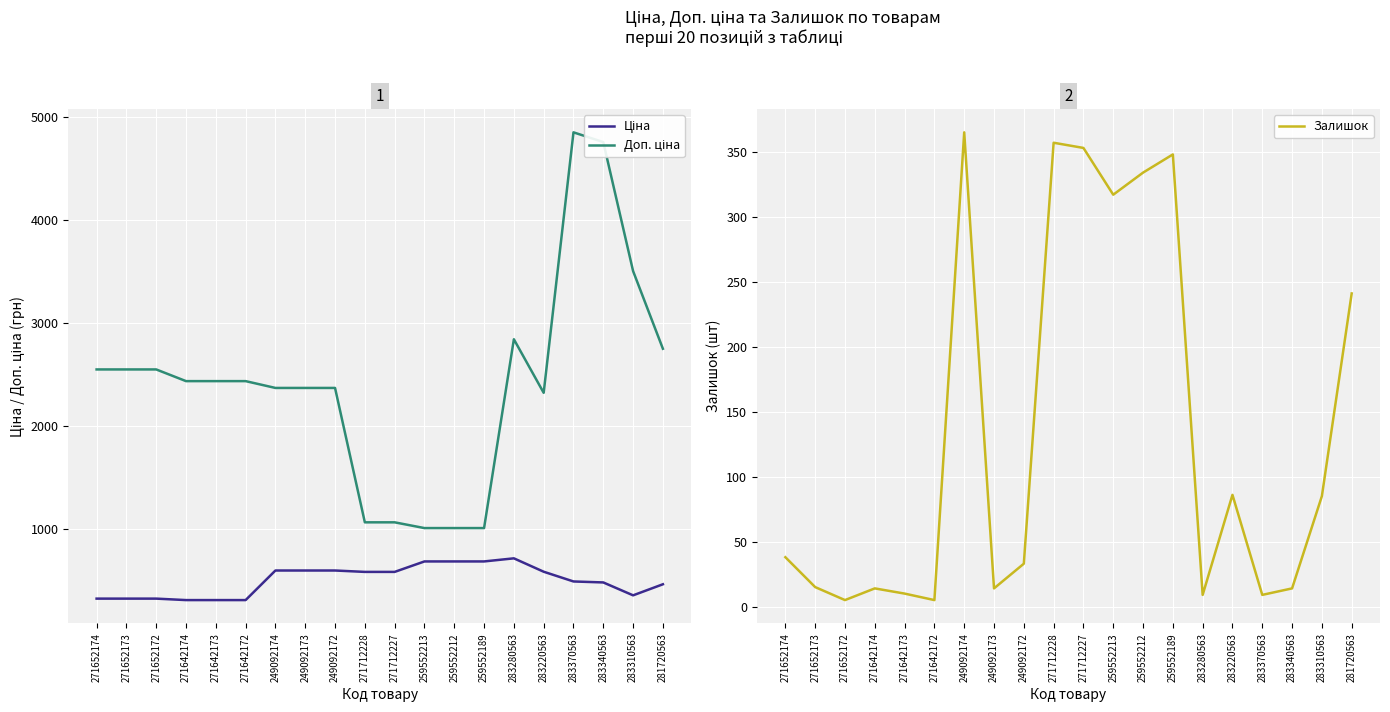

Is this an area chart (filled region under the line)?

No